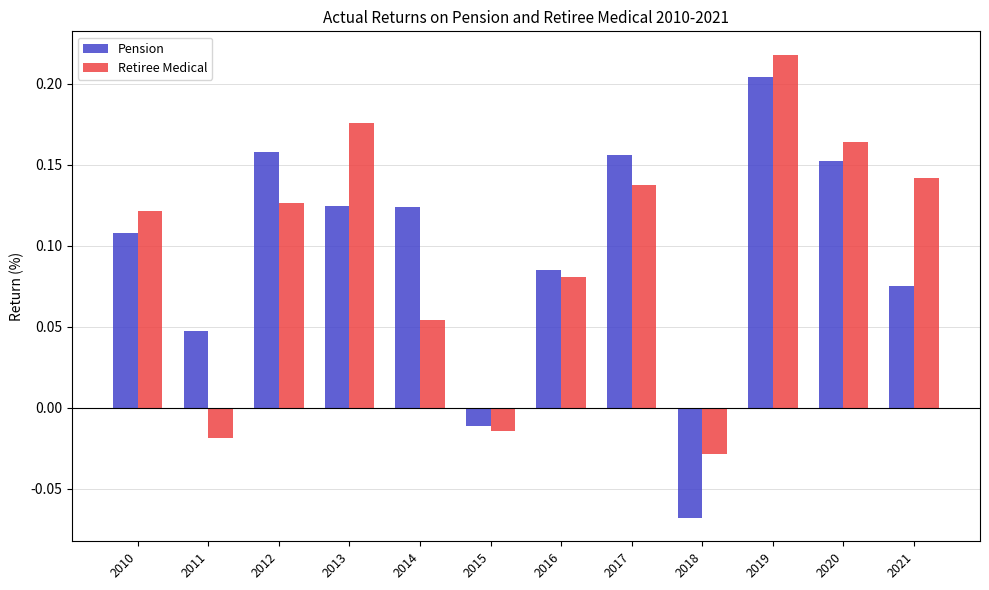

What is the sum of all Pension values?

1.2